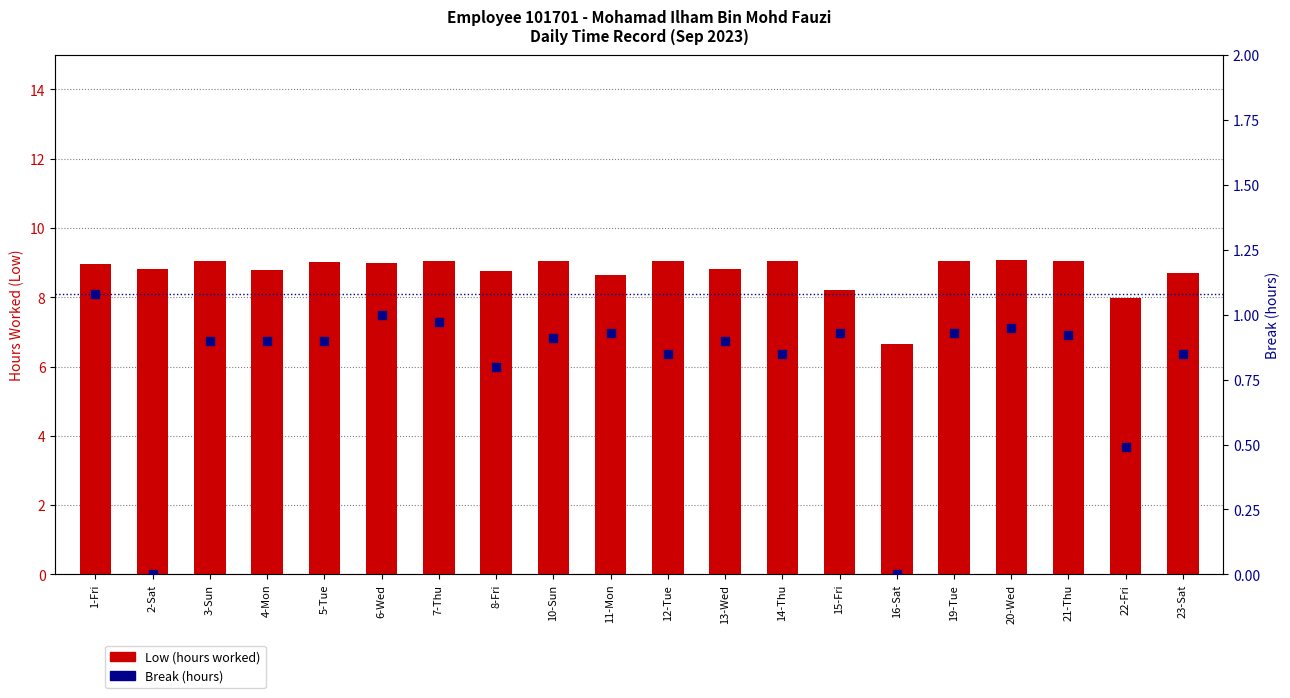

Which series contains the highest Y value?

Low (hours worked)